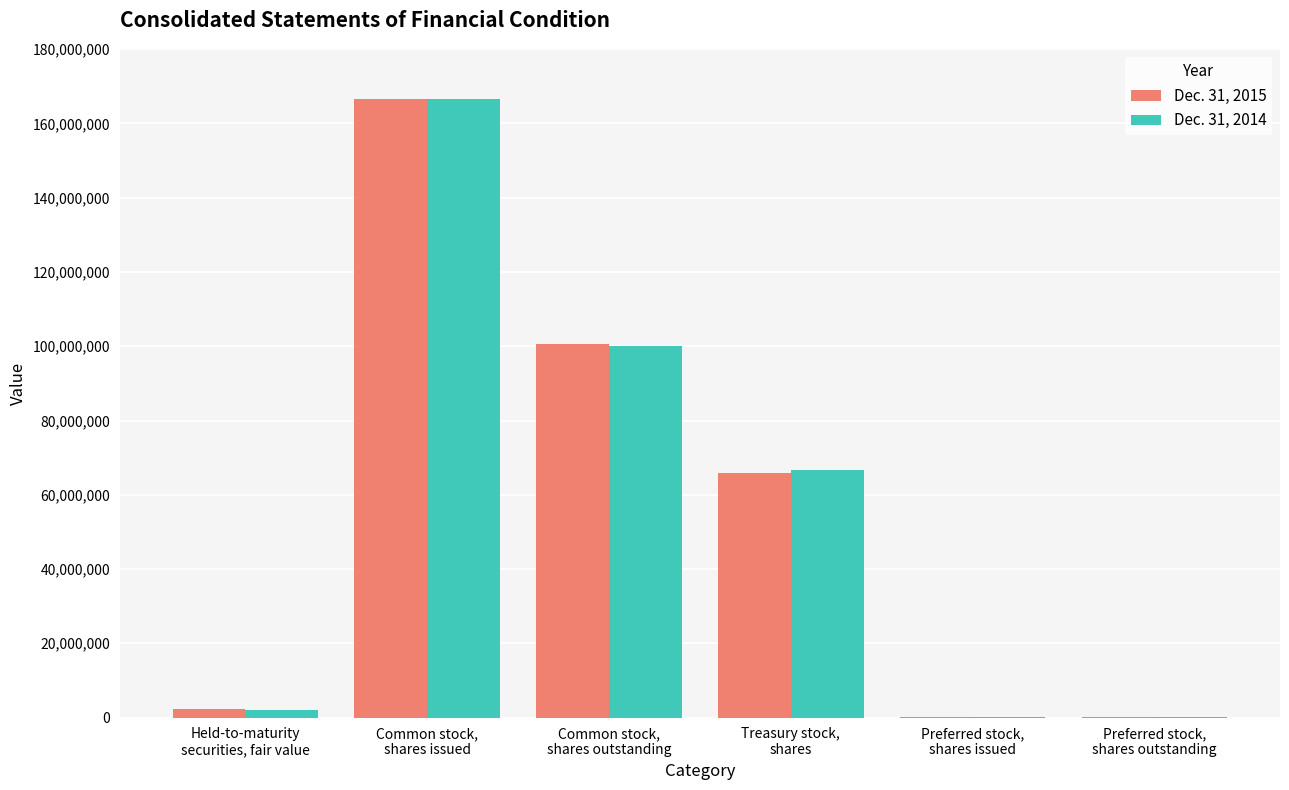

What is the maximum value shown in the chart?

166494888